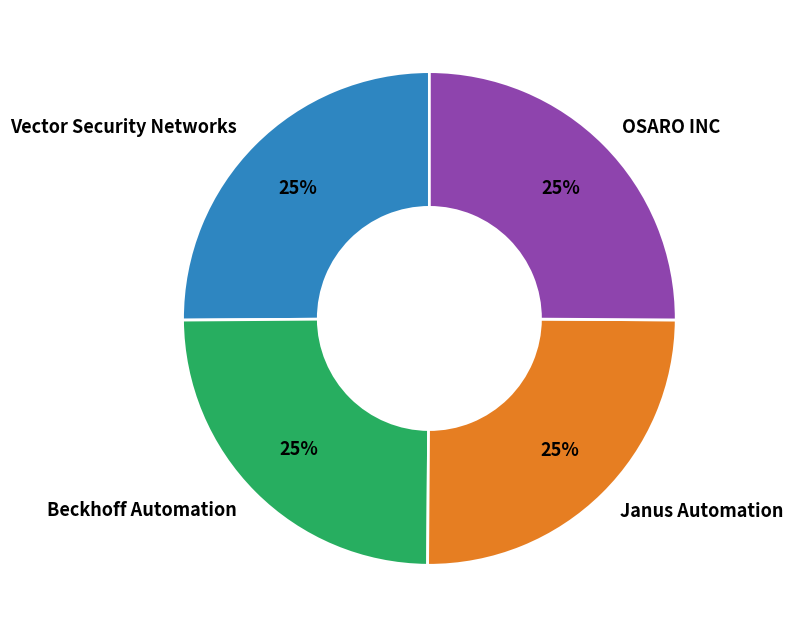

Is there any slice that represents more than half of the pie?

No